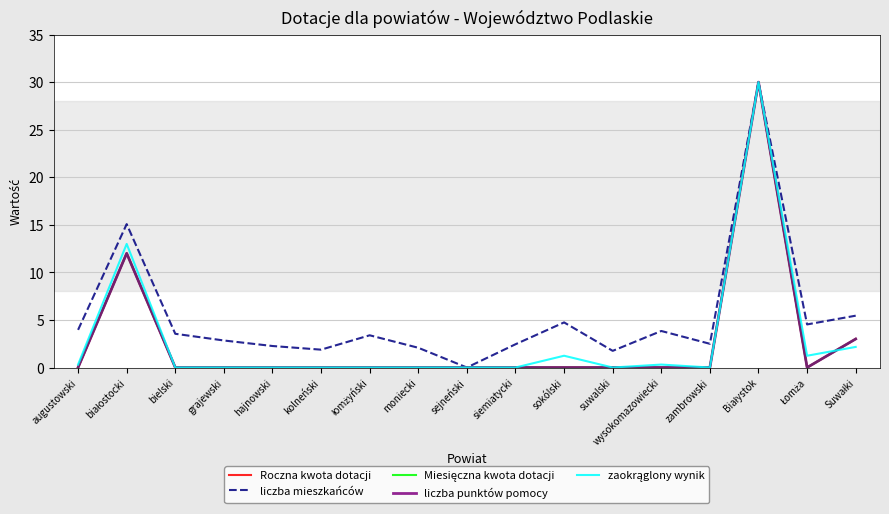

Does the chart display data point markers on the line(s)?

No